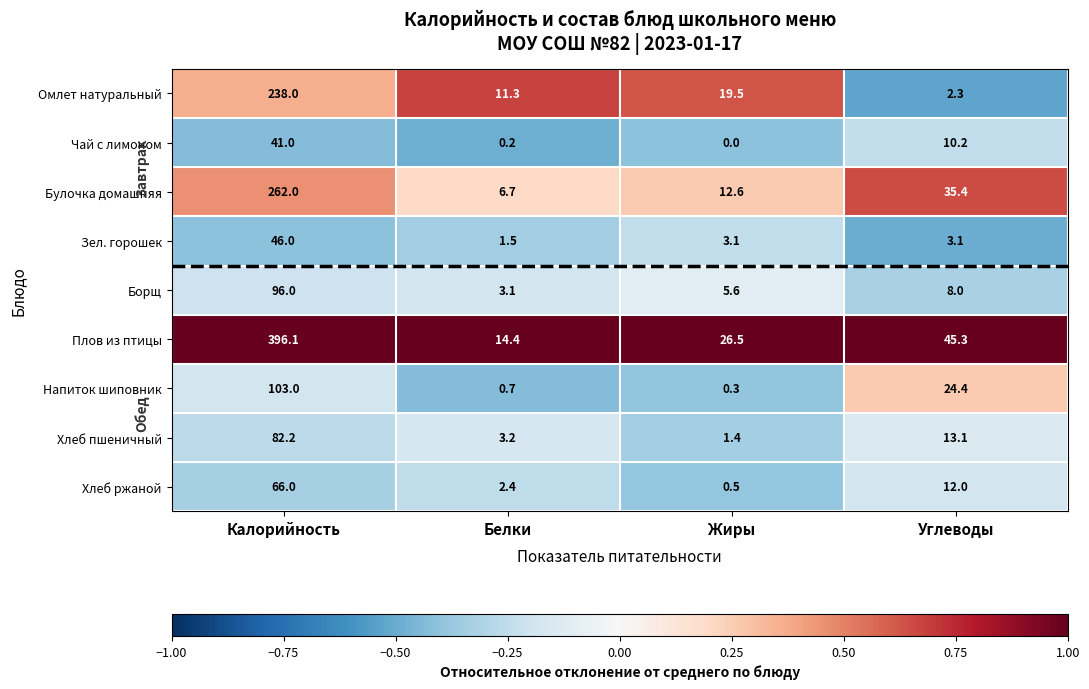

What is the difference between the highest and lowest values at Углеводы?

43.0